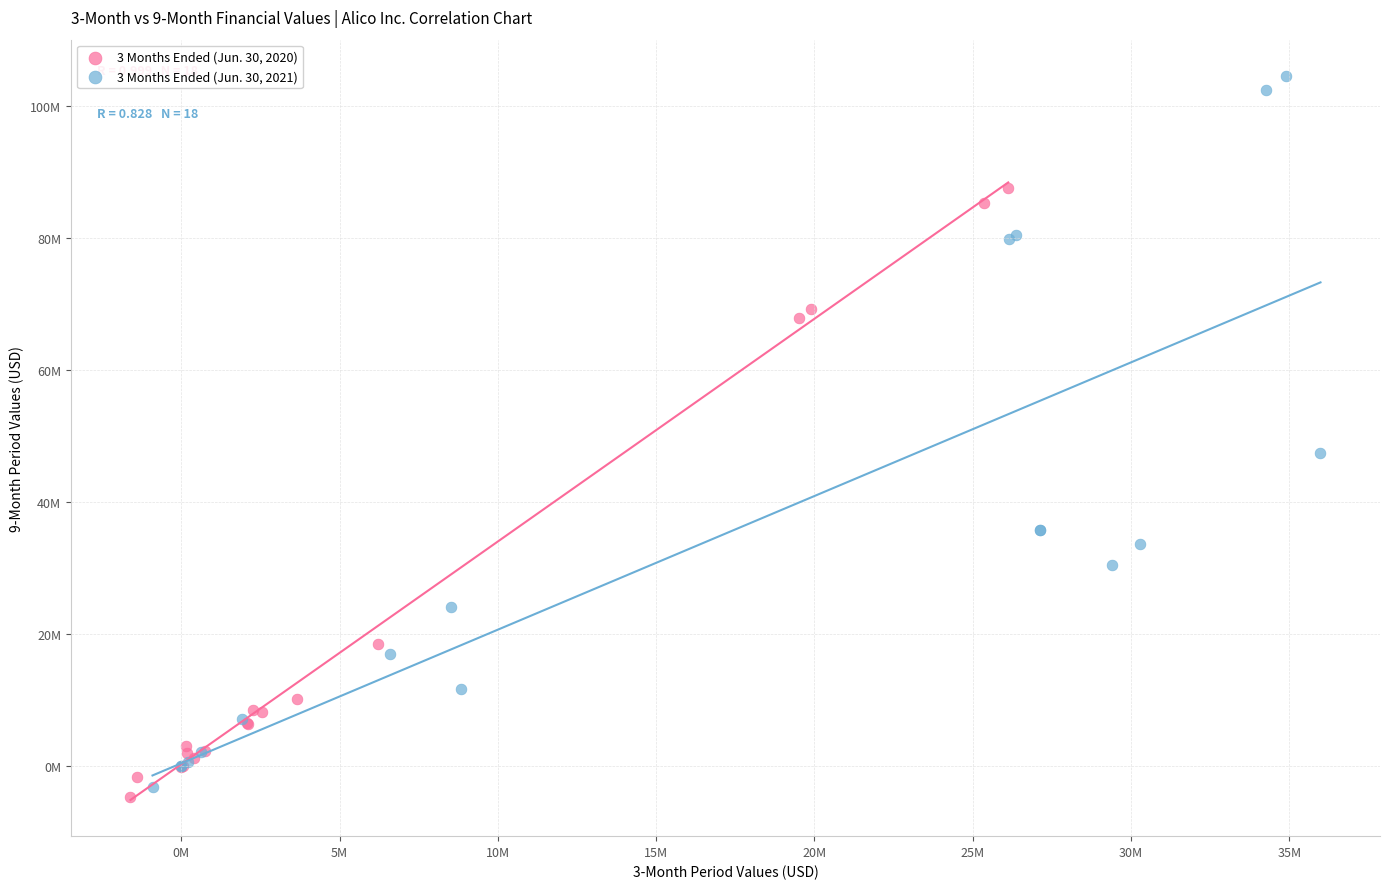

What are all the series names shown in the legend?

3 Months Ended (Jun. 30, 2020), 3 Months Ended (Jun. 30, 2021)